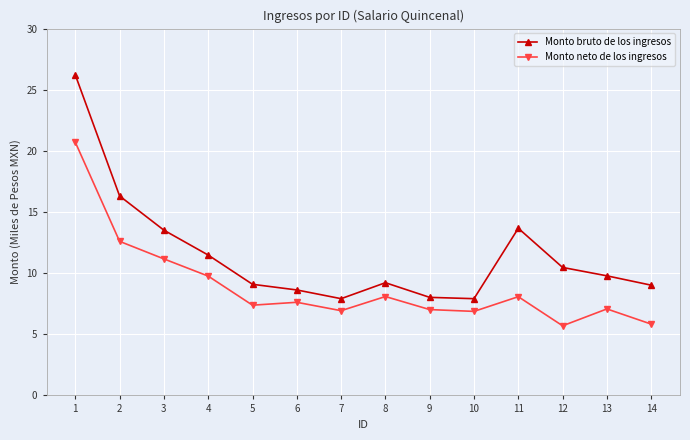

List the series in order of their overall mean, lowest first.

Monto neto de los ingresos, Monto bruto de los ingresos